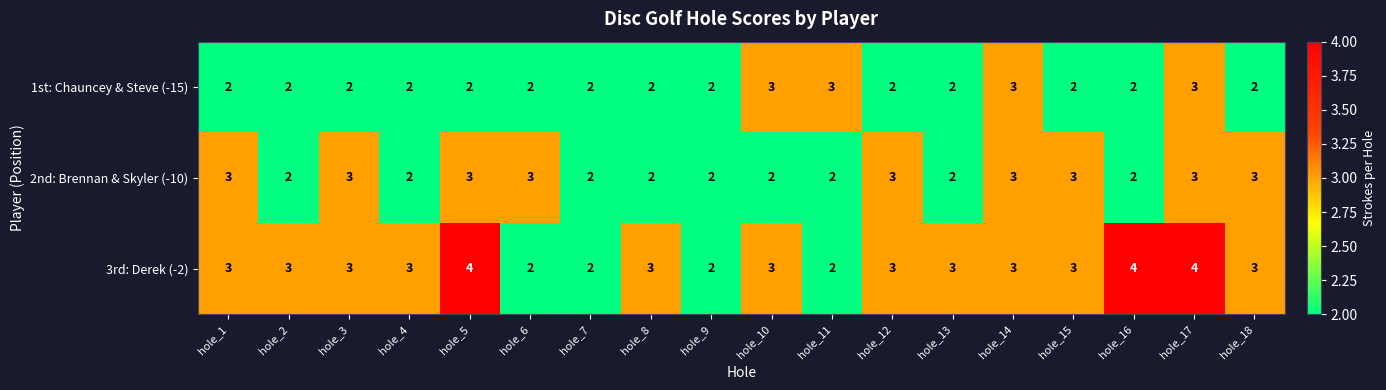

Count the number of categories in the chart.

18